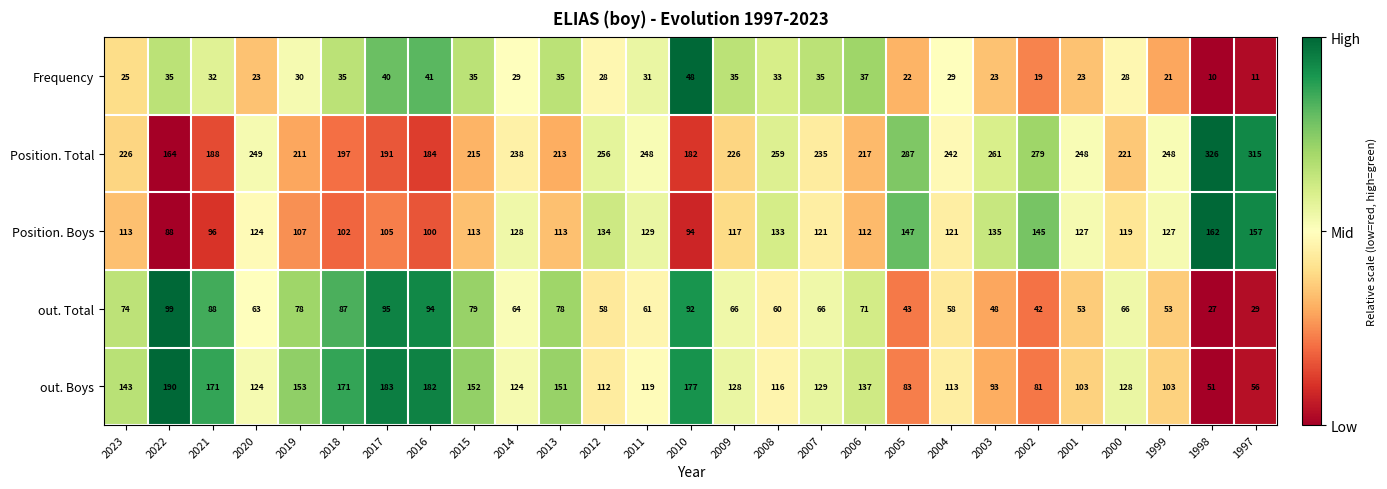

What is the difference between the highest and lowest values at 1997?

304